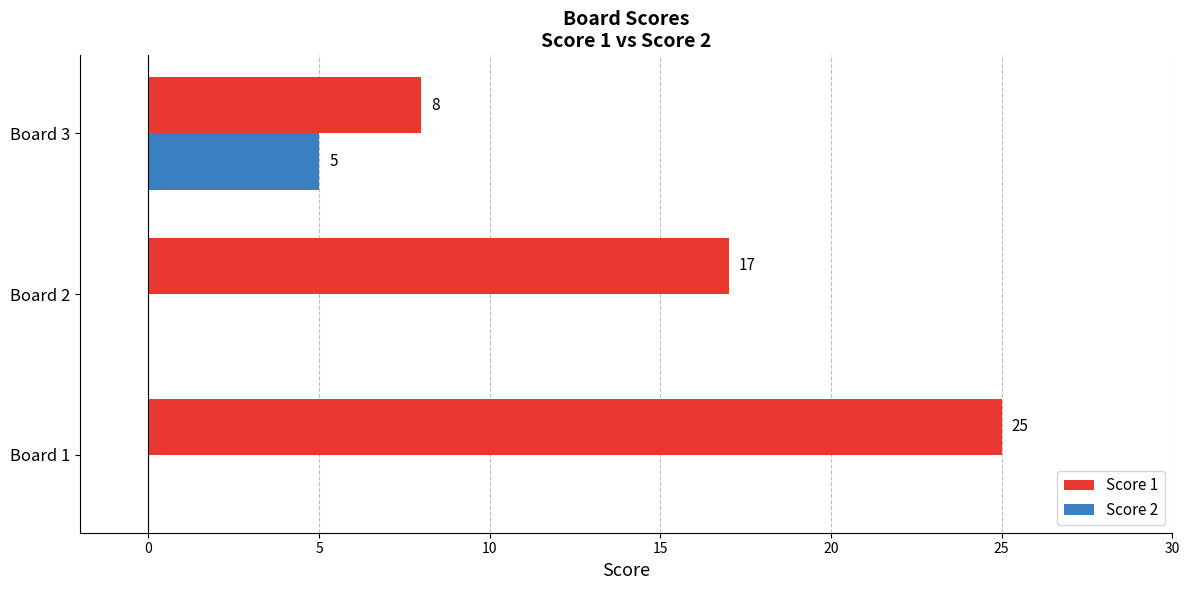

True or false: Score 2 has a value of 2 at Board 2.

False